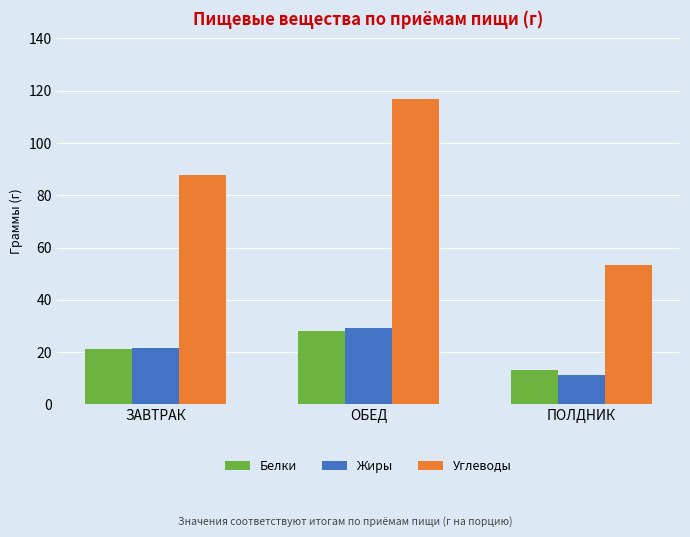

Which series has the largest range (max minus min)?

Углеводы